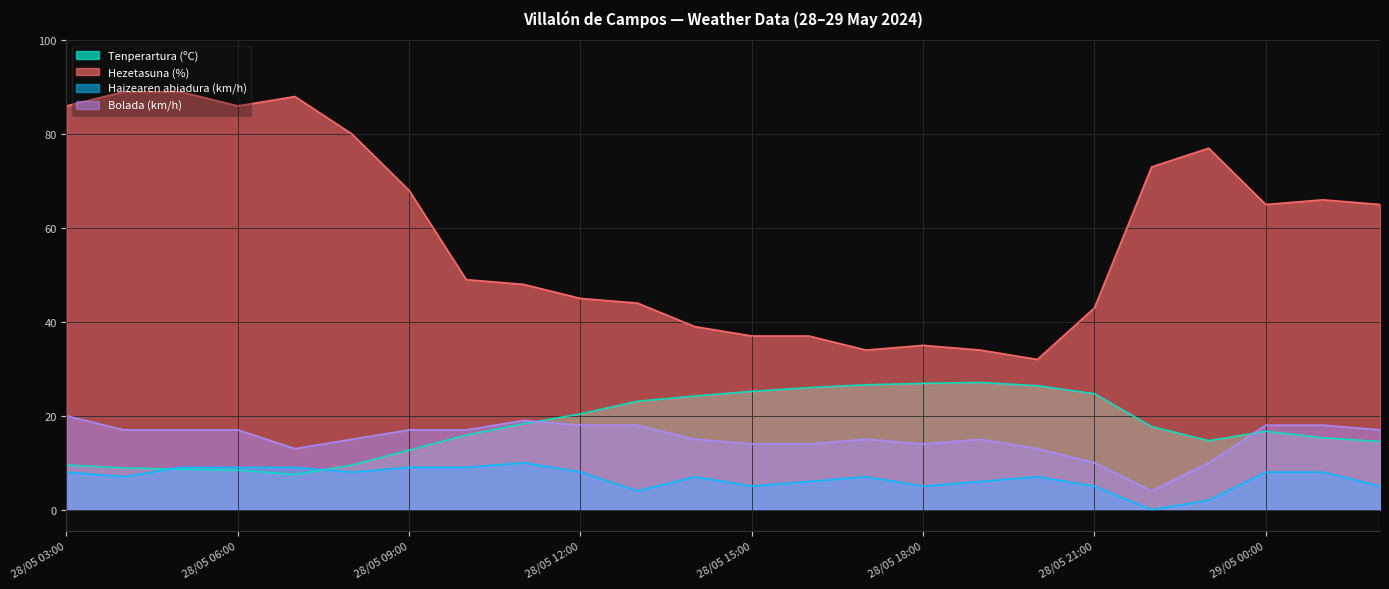

Where does the Haizearen abiadura (km/h) series first go above 7?

28/05 03:00